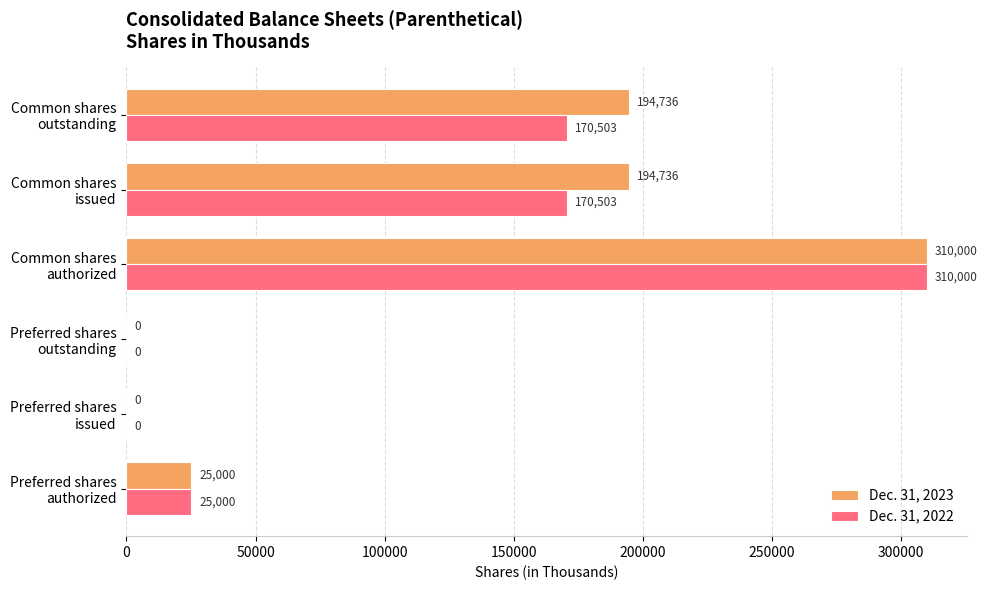

What is the sum of all Dec. 31, 2023 values?

724472